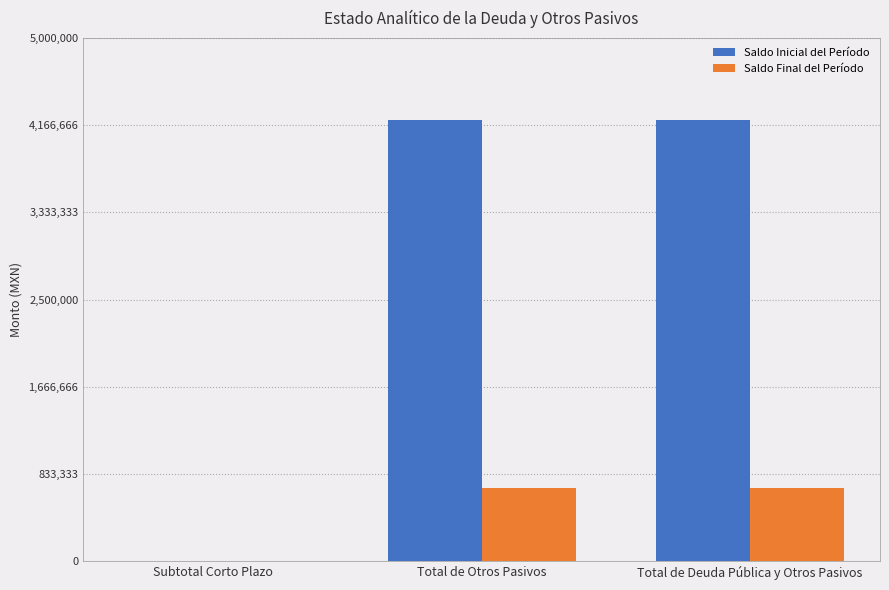

Reading right to left, what are all the values shown in this chart?

Saldo Inicial del Período: Total de Deuda Pública y Otros Pasivos=4219793.1	Total de Otros Pasivos=4219793.1	Subtotal Corto Plazo=0.0
Saldo Final del Período: Total de Deuda Pública y Otros Pasivos=697838.1	Total de Otros Pasivos=697838.1	Subtotal Corto Plazo=0.0